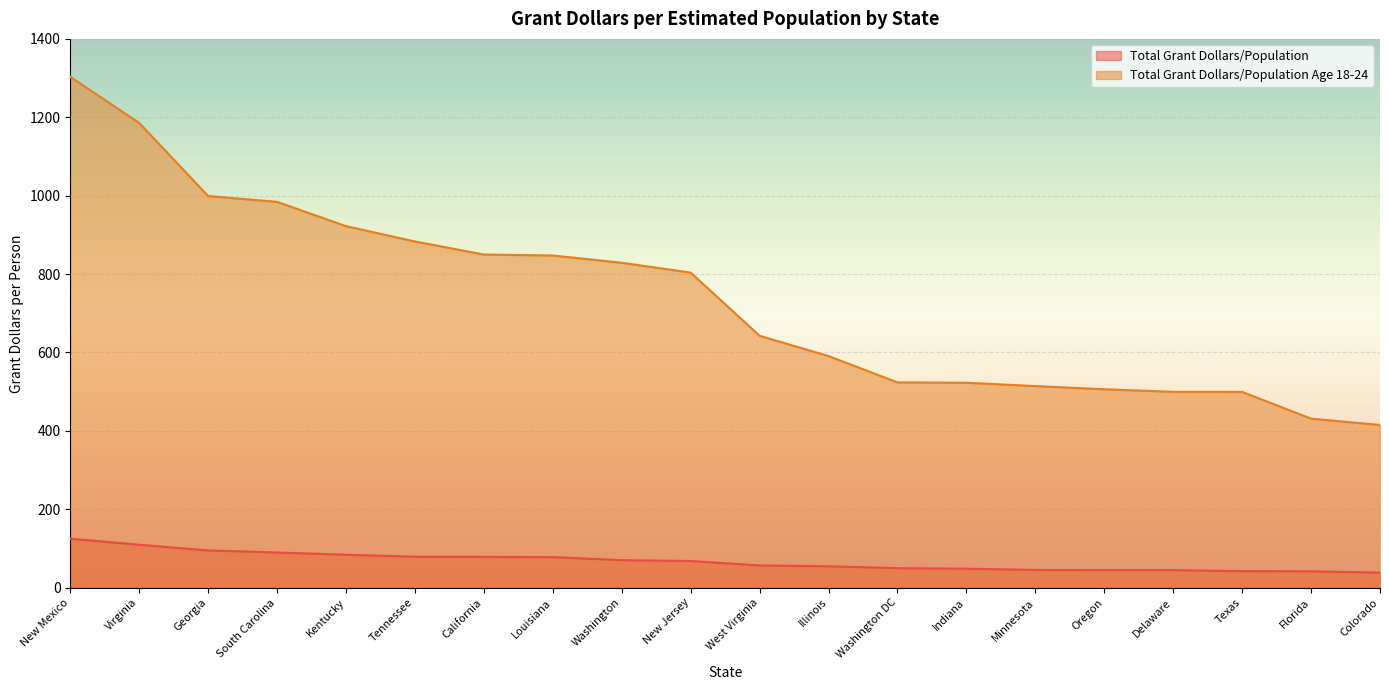

Reading left to right, transcribe all the data shown in this chart.

Total Grant Dollars/Population: 125.0	109.6	95.0	89.8	84.1	79.1	78.7	78.0	70.3	68.1	56.7	54.6	49.9	48.5	45.2	44.9	44.8	42.3	41.8	38.4
Total Grant Dollars/Population Age 18-24: 1303.2	1185.4	999.1	984.3	922.3	883.2	850.0	847.4	828.9	803.8	642.6	590.9	523.8	522.9	514.3	506.3	499.7	499.5	431.2	415.1